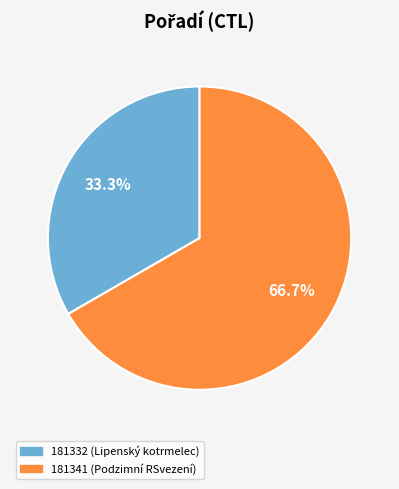

Does any single category account for the majority?

Yes